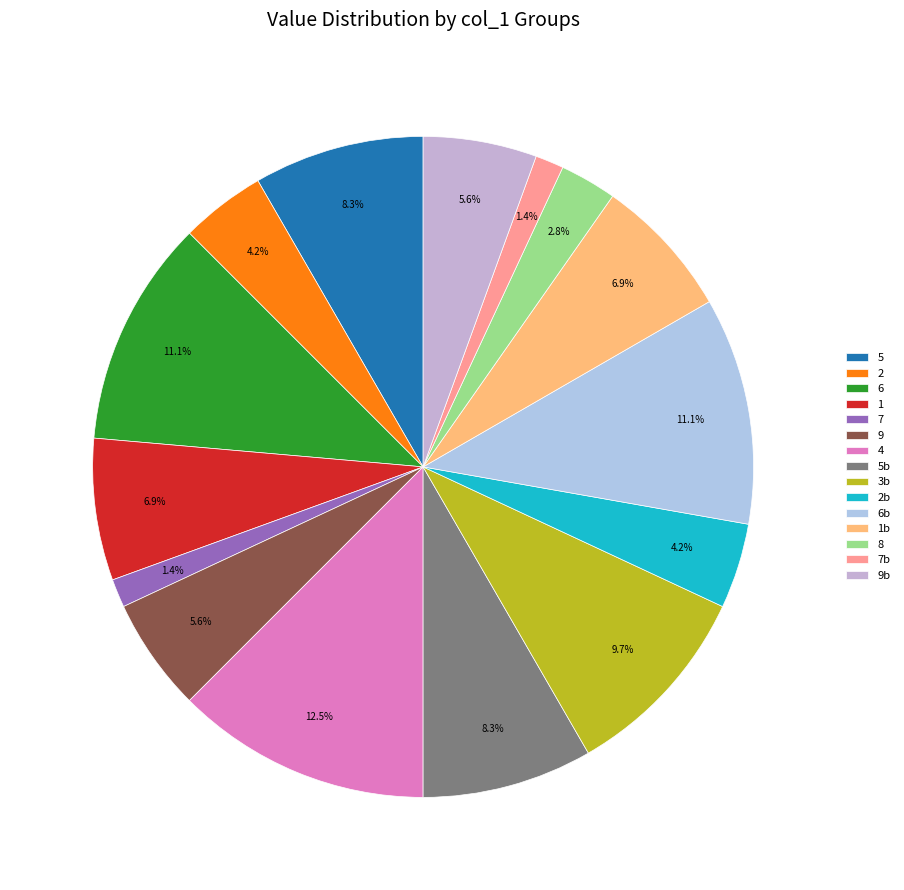

Which has a higher value, 5 or 9?

5